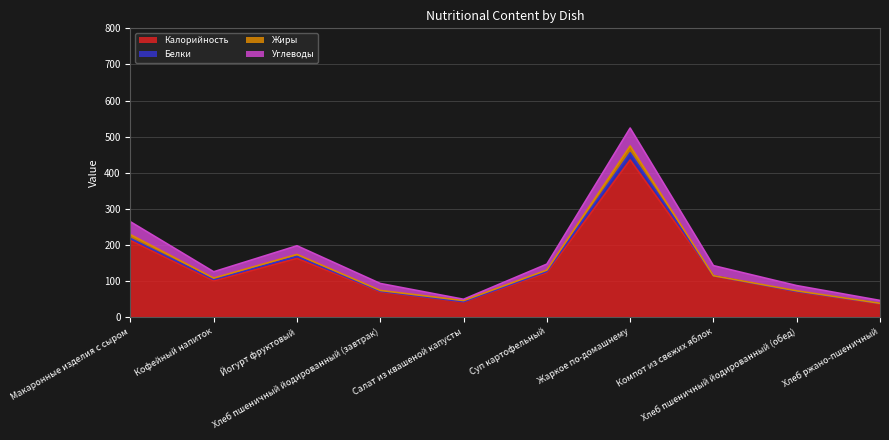

At how many categories does at least one series exceed 62?

8